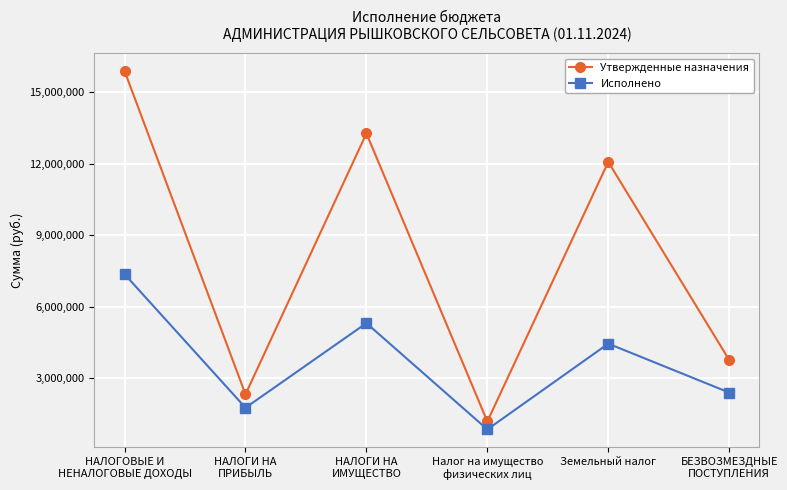

What is the label of the 3rd point from the right?

Налог на имущество
физических лиц